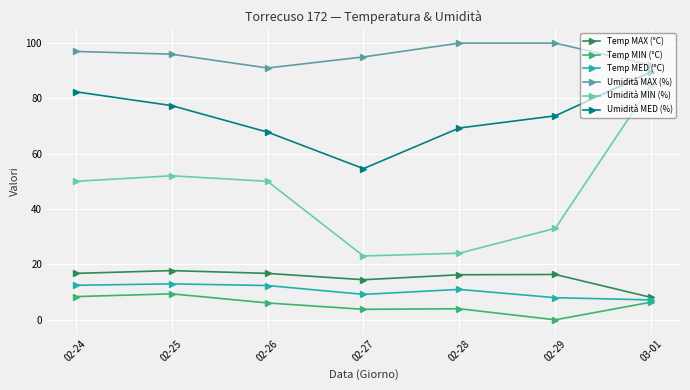

True or false: Temp MED (°C) and Umidità MED (%) cross at least once.

False